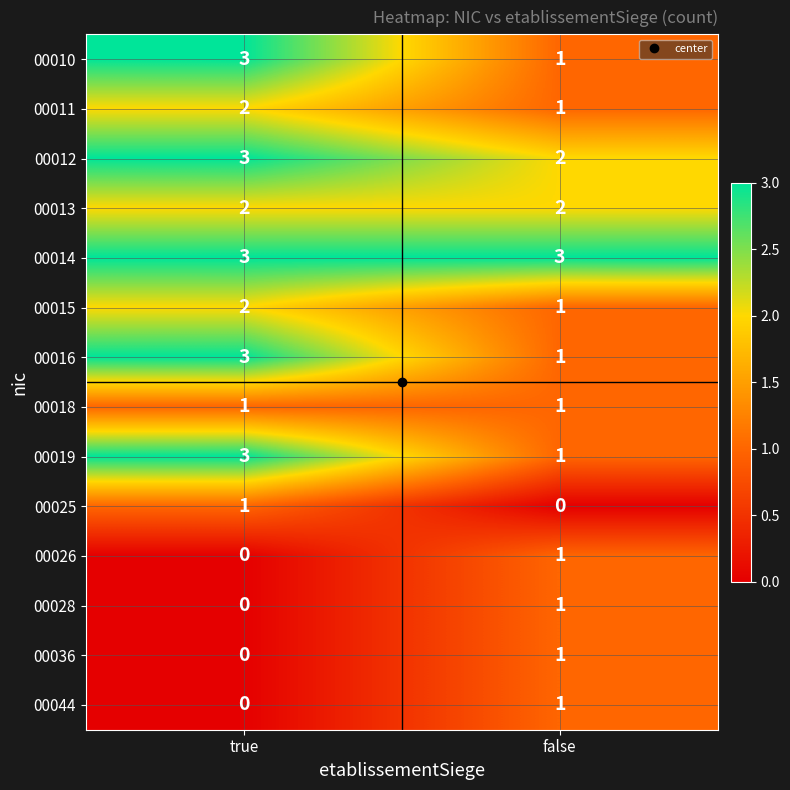

List the labels in order of 00016 value, smallest first.

false, true